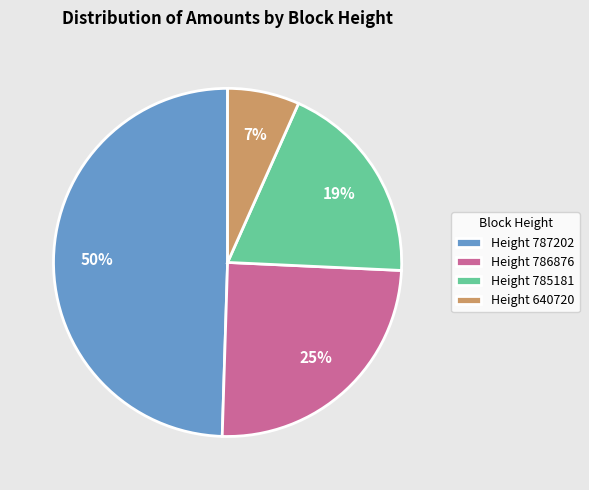

To the nearest percent, what portion does Height 785181 represent?

19%